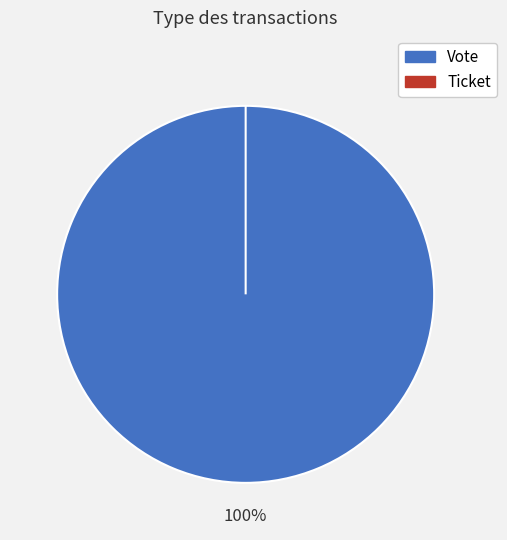

To the nearest percent, what is the difference between the Vote and Ticket slice percentages?

100%